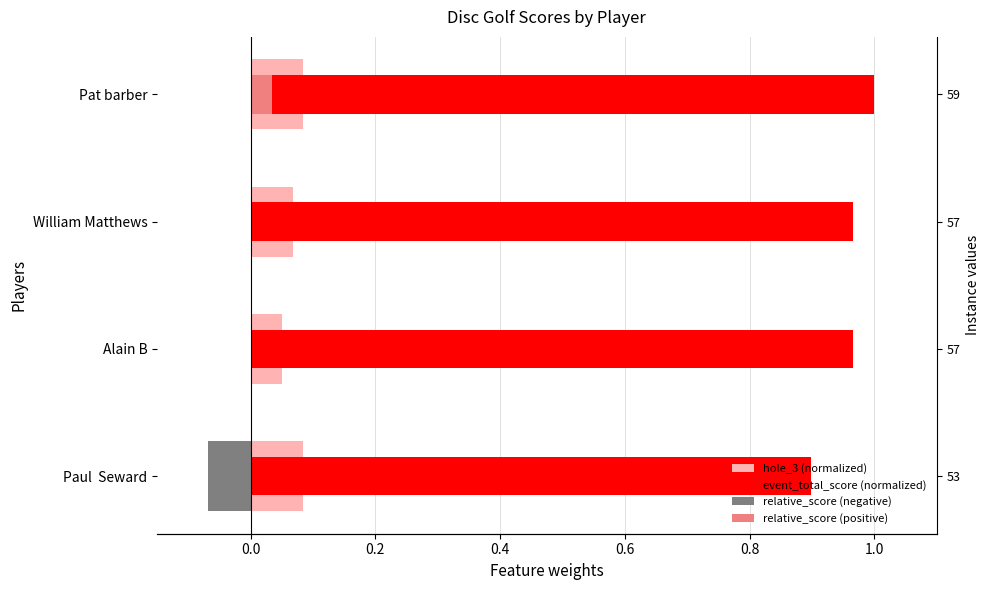

Which series has the largest total across all categories?

event_total_score (normalized)